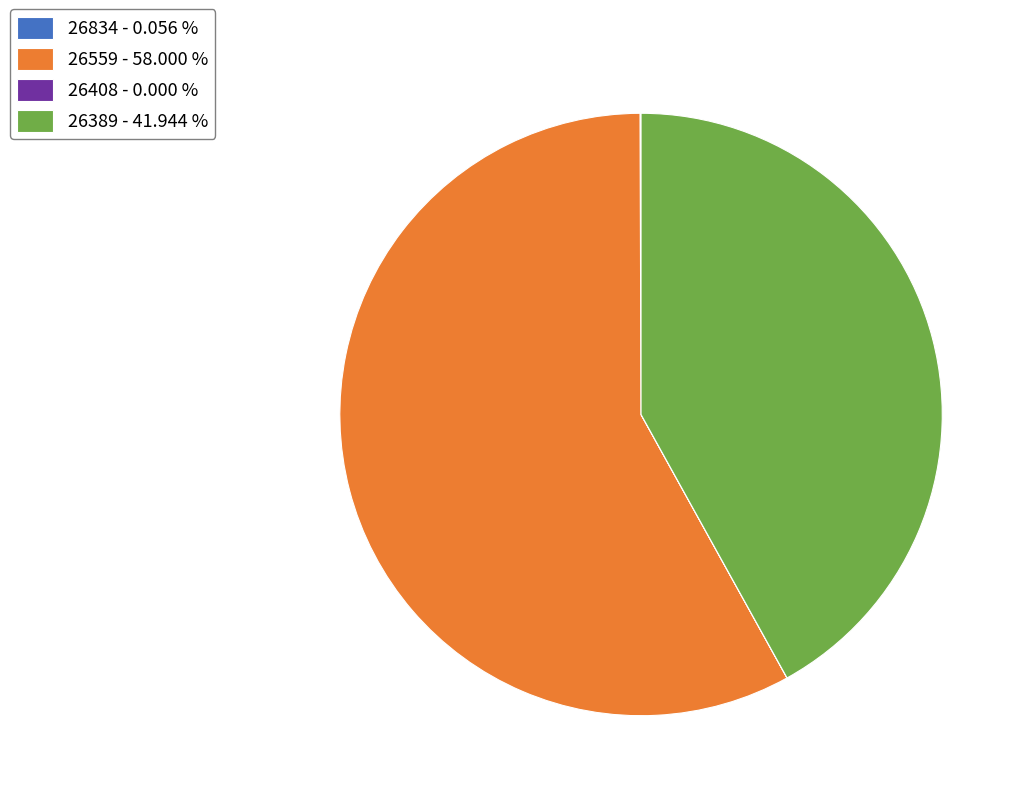

What is the ratio of the value at 26389 - 41.944 % to the value at 26559 - 58.000 %?

0.7